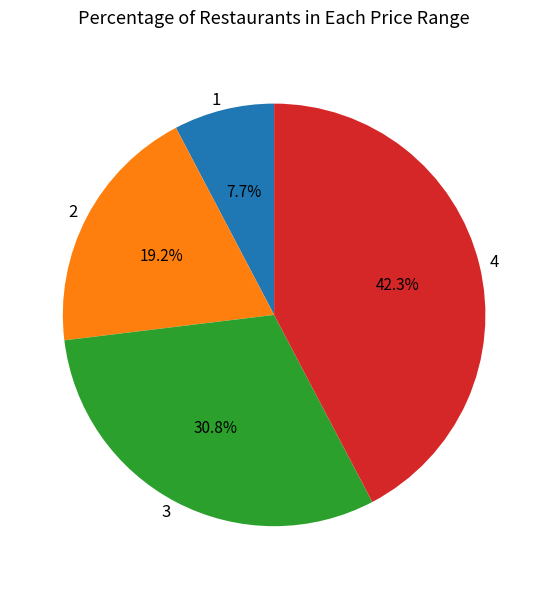

Combined, do 2 and 4 account for over 50%?

Yes